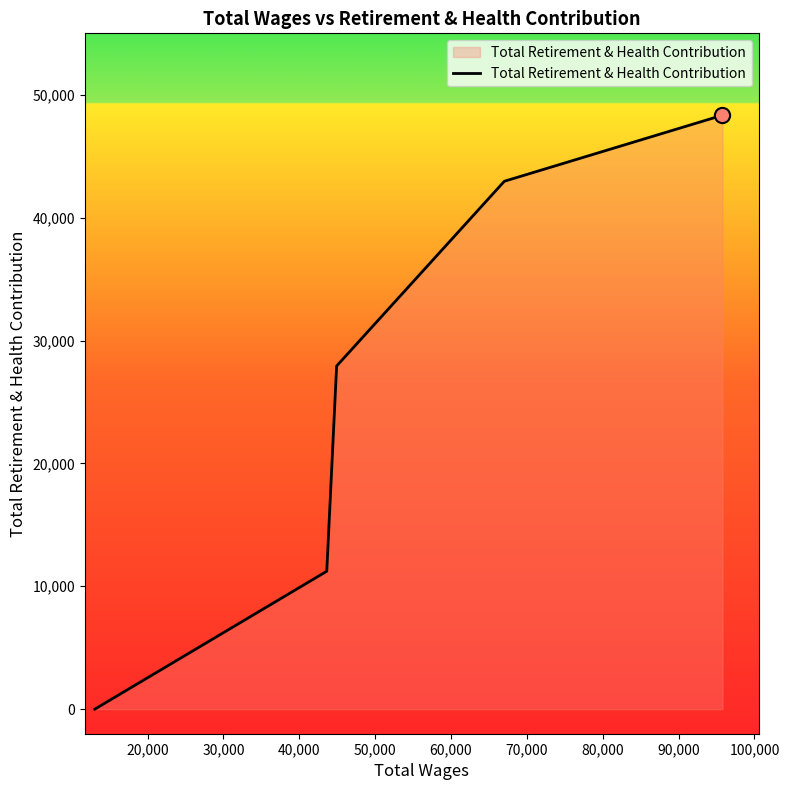

What is the difference between the maximum and minimum values?

48336